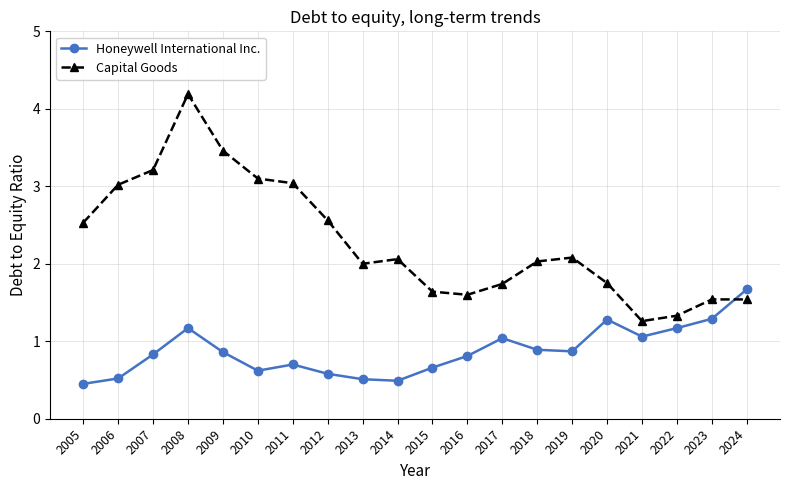

The Honeywell International Inc. series shows 0.2 at 2013. True or false?

False